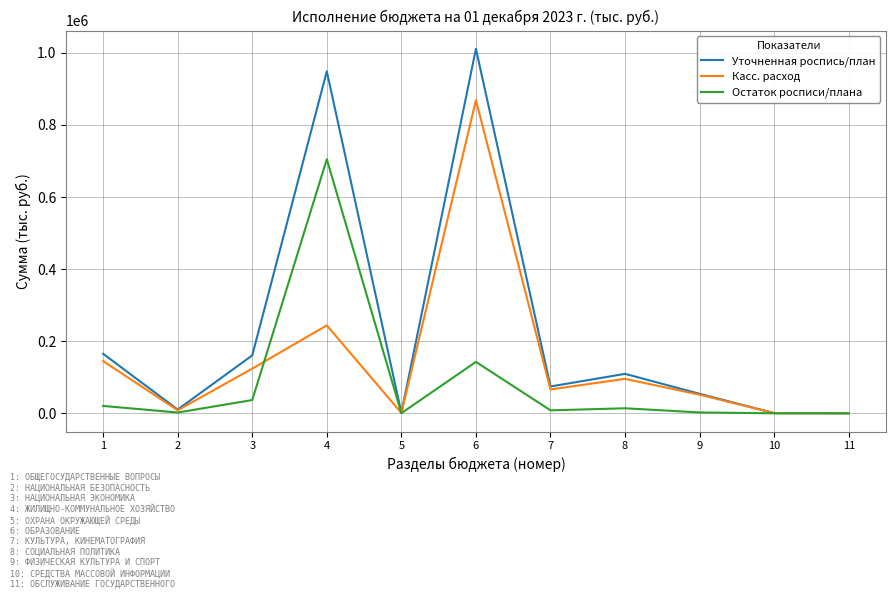

Which series has the widest spread of values?

Уточненная роспись/план